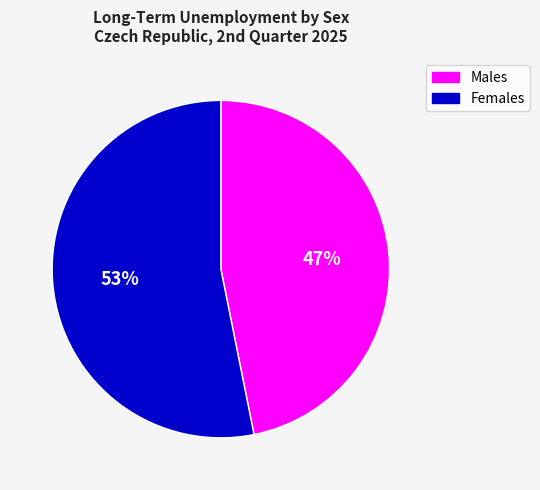

The Females slice represents 53% of the pie. True or false?

True